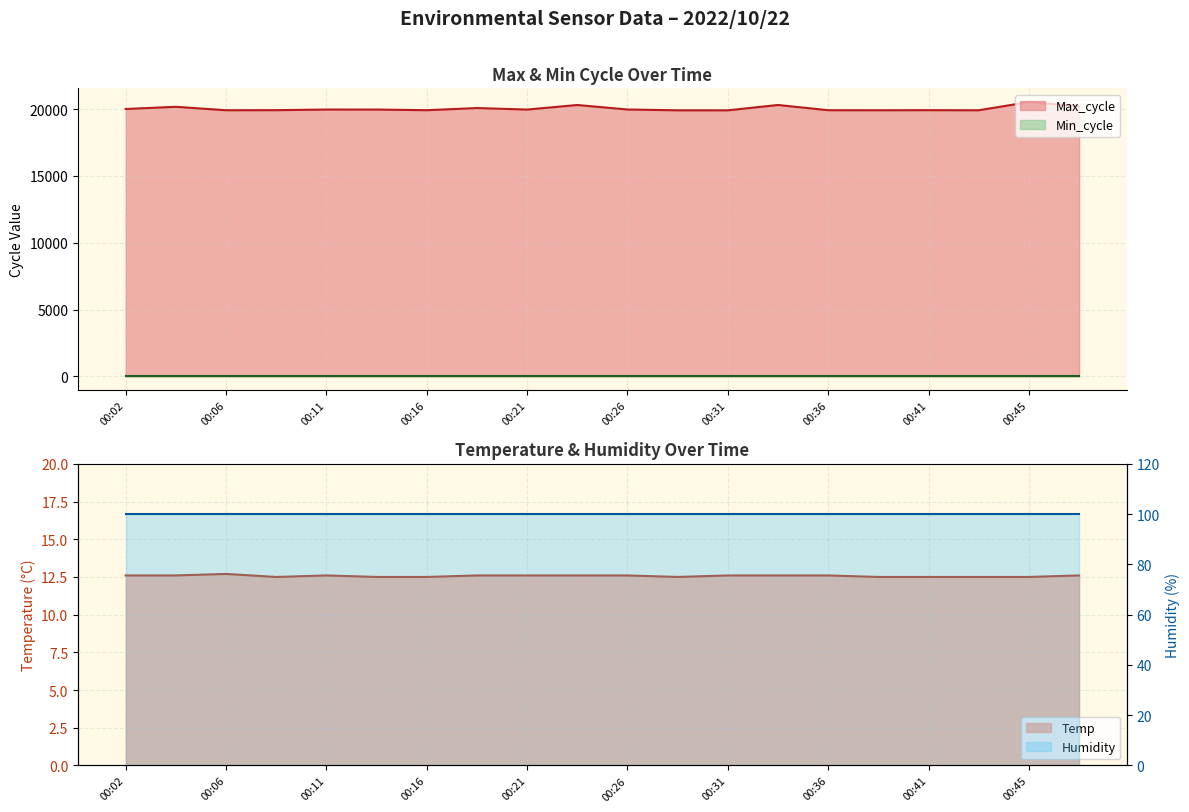

Where is Temp nearest to the value 12?

00:09